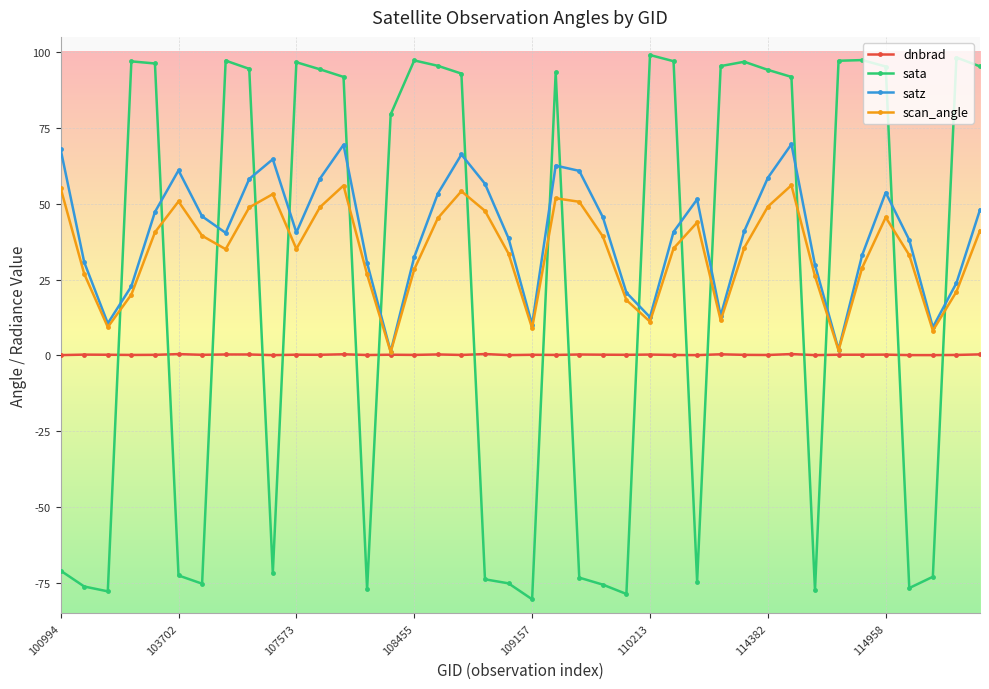

Which series has the widest spread of values?

sata